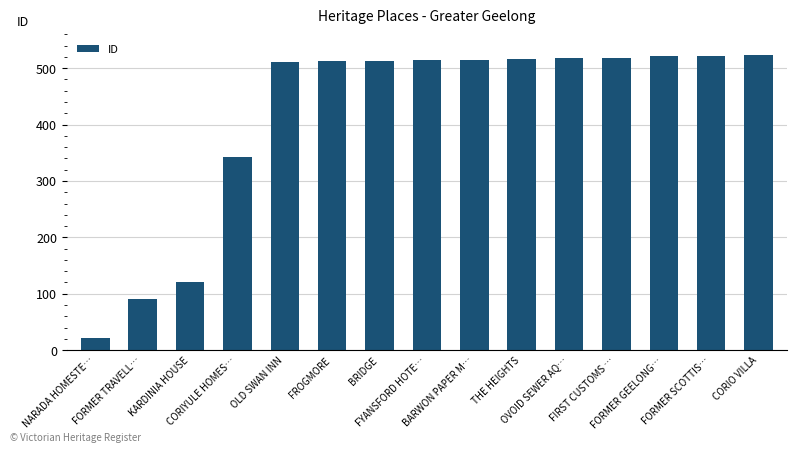

What is the greatest value displayed?

523